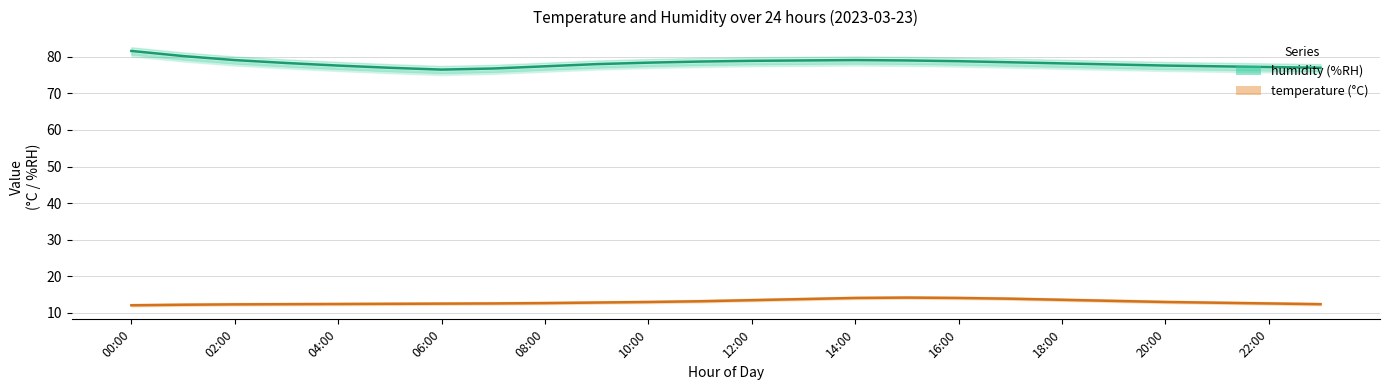

Reading left to right, extract all data points from this chart.

humidity: 81.6	80.2	79.1	78.3	77.6	77.0	76.5	76.8	77.4	78.0	78.4	78.7	78.9	79.0	79.1	79.0	78.8	78.5	78.2	77.9	77.6	77.4	77.2	77.0
temperature: 12.1	12.2	12.3	12.4	12.4	12.5	12.6	12.6	12.7	12.8	13.0	13.2	13.5	13.8	14.1	14.2	14.1	13.9	13.6	13.3	13.0	12.8	12.6	12.4